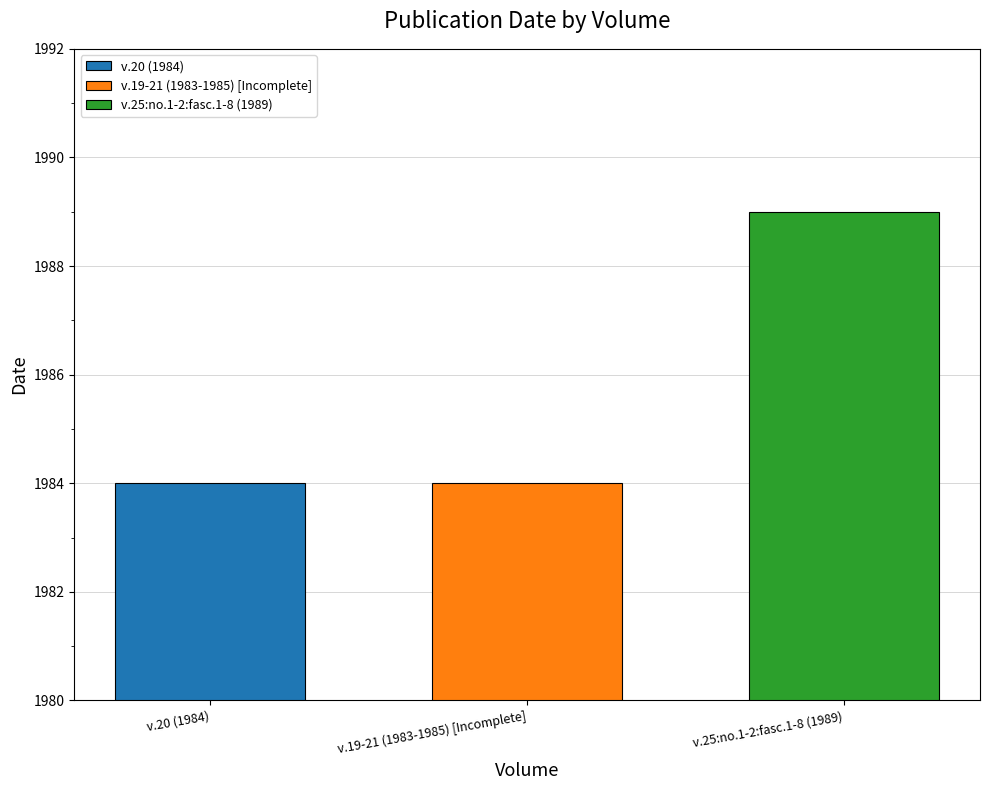

List the labels in order of v.25:no.1-2:fasc.1-8 (1989) value, smallest first.

v.19-21 (1983-1985) [Incomplete]